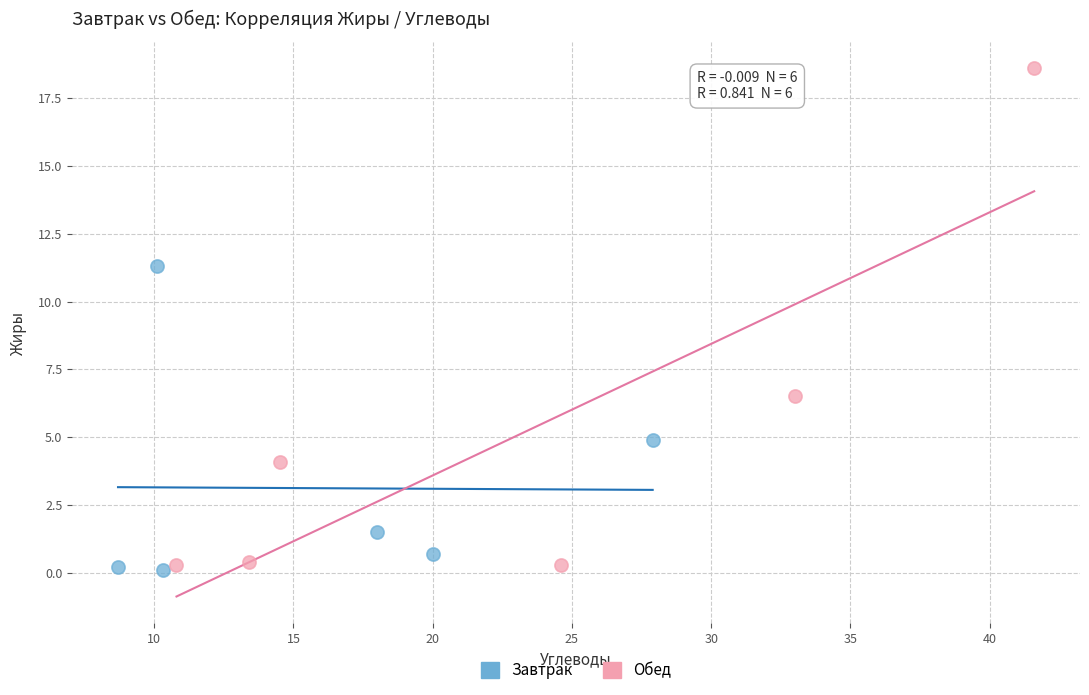

Which series contains the lowest Y value?

Завтрак